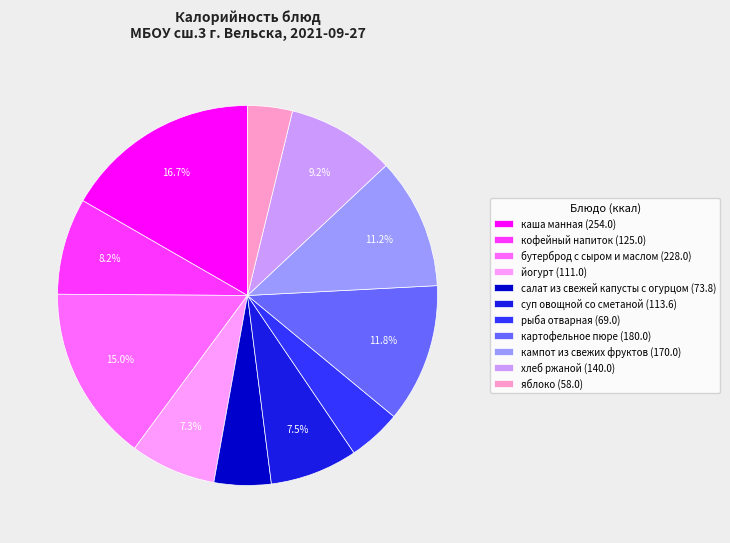

Do бутерброд с сыром и маслом and рыба отварная together represent more than half of the pie?

No